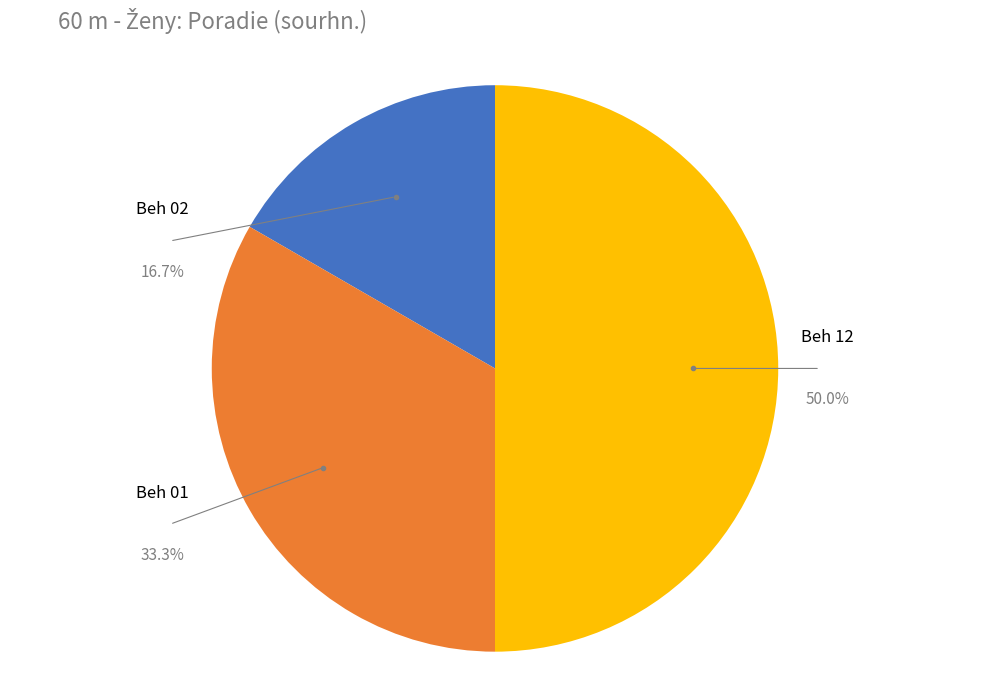

How many segments does this pie chart have?

3